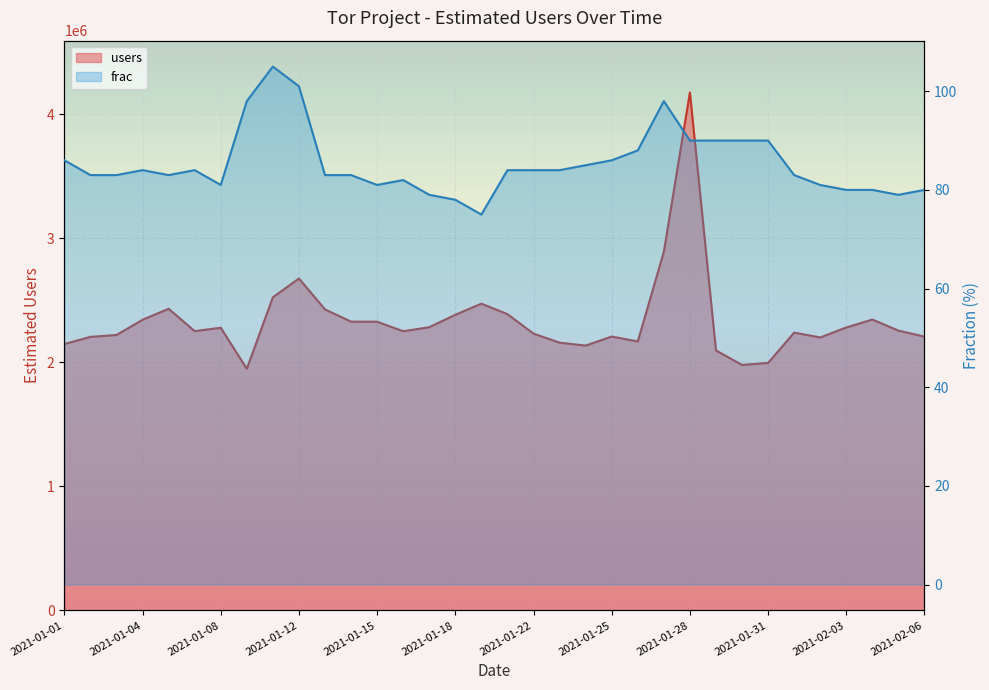

True or false: frac has a value of 90 at 2021-01-28.

True